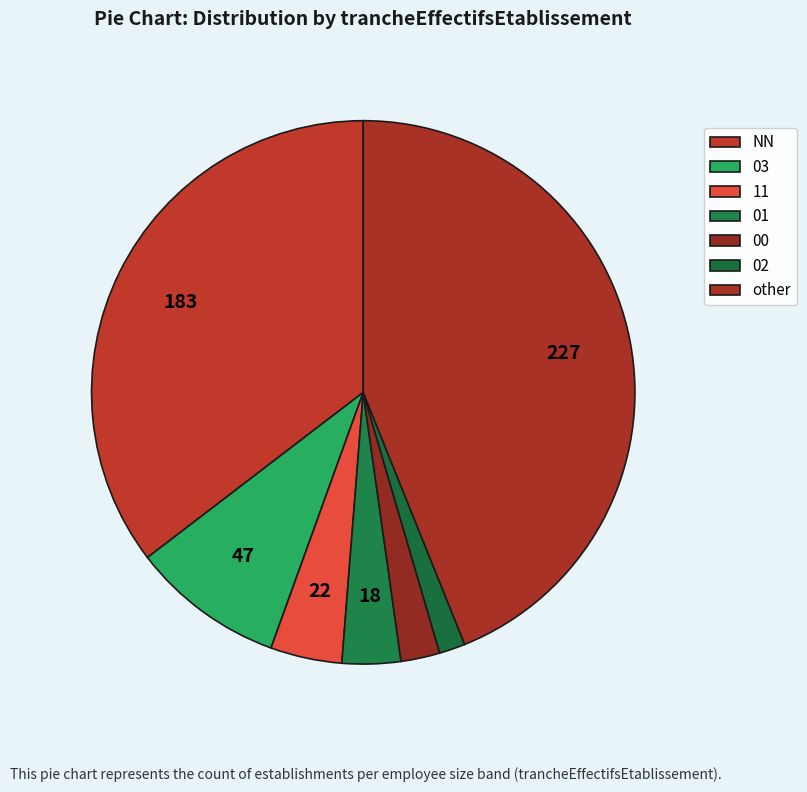

What percentage is the 01 slice, to the nearest percent?

3%